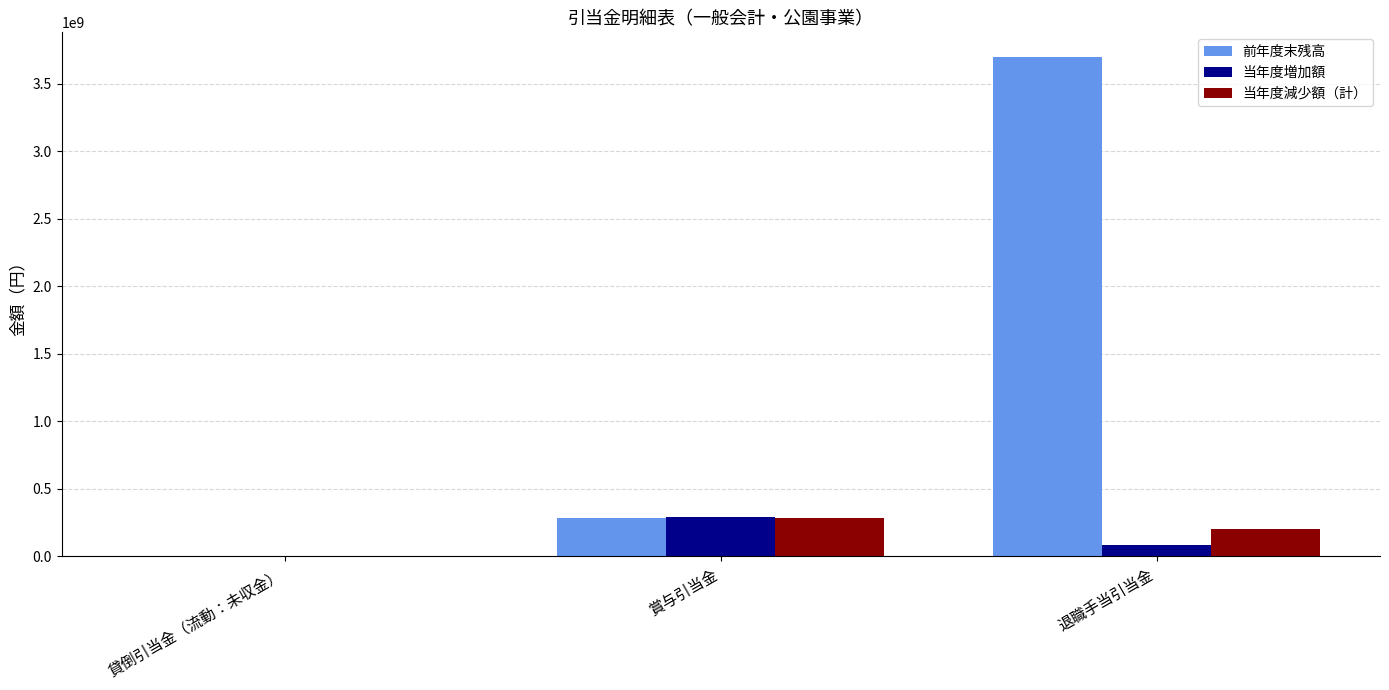

What is the sum of all 当年度増加額 values?

376768407